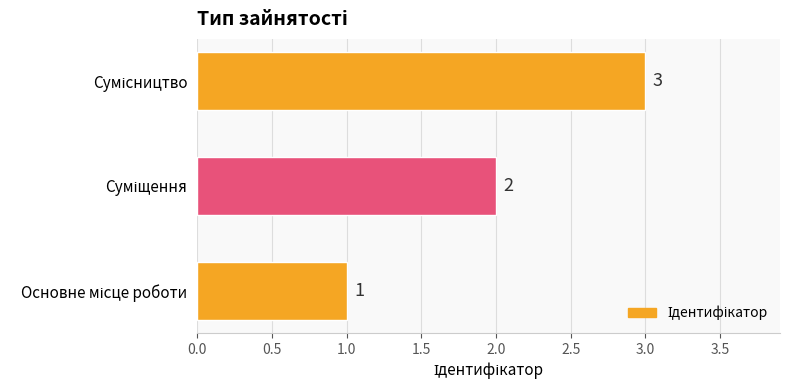

What is the maximum value shown in the chart?

3